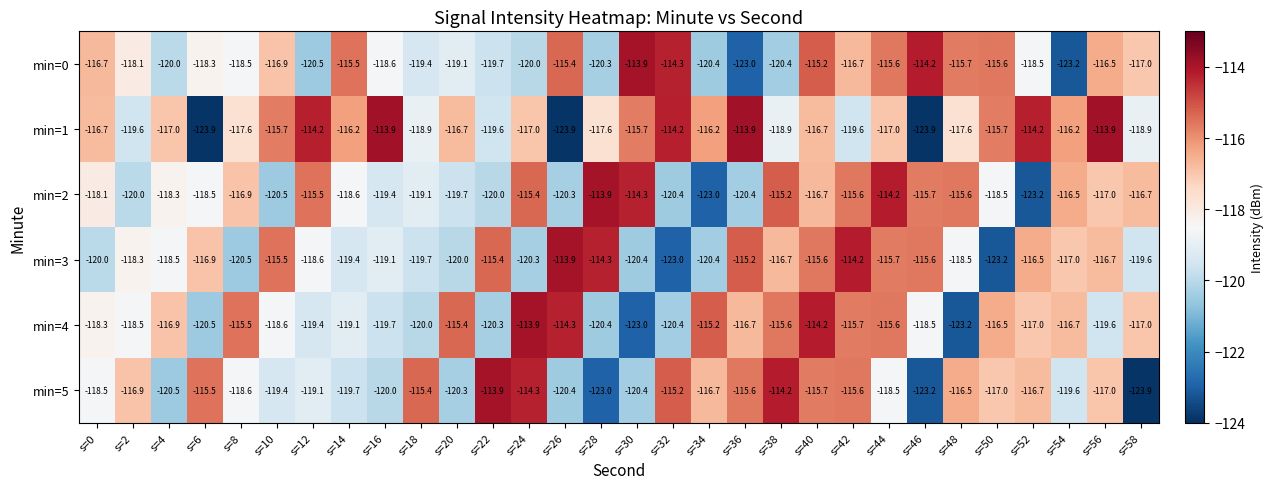

What is the average value of the min=5 series?

-118.0